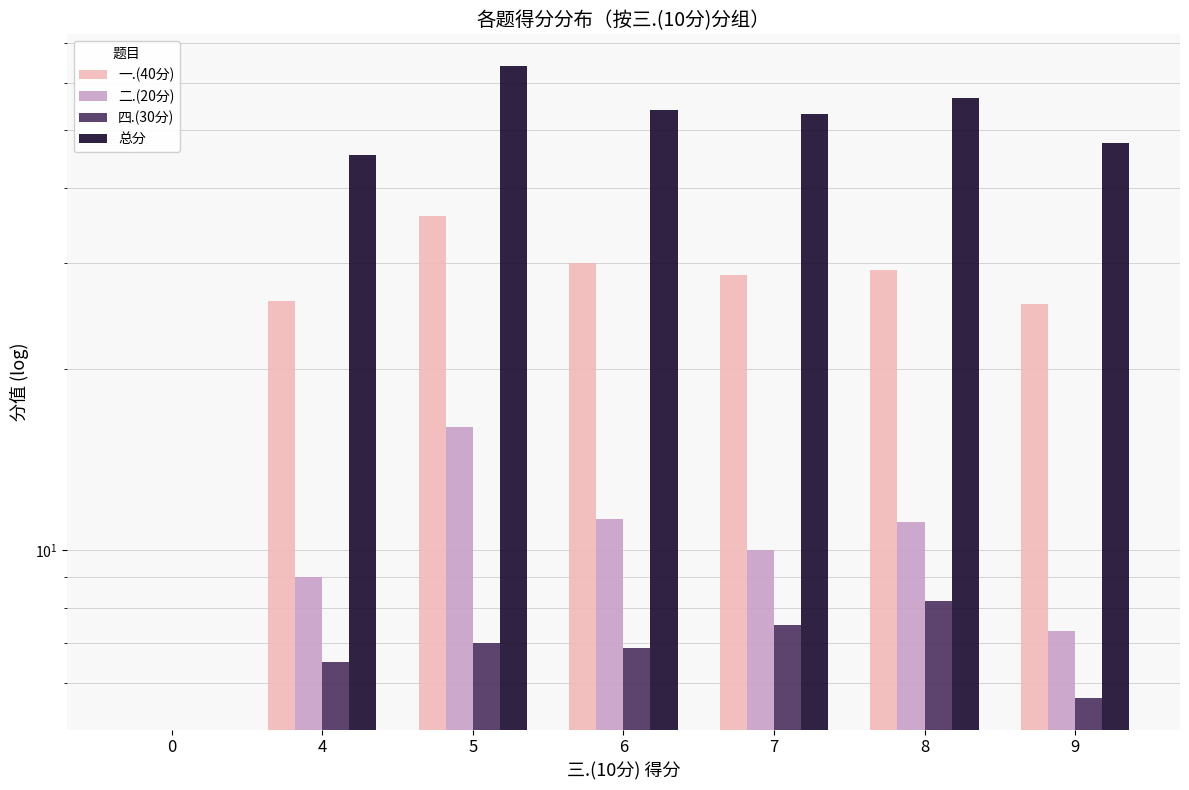

Is the value of 总分 at 6 greater than the value of 四.(30分) at 8?

Yes